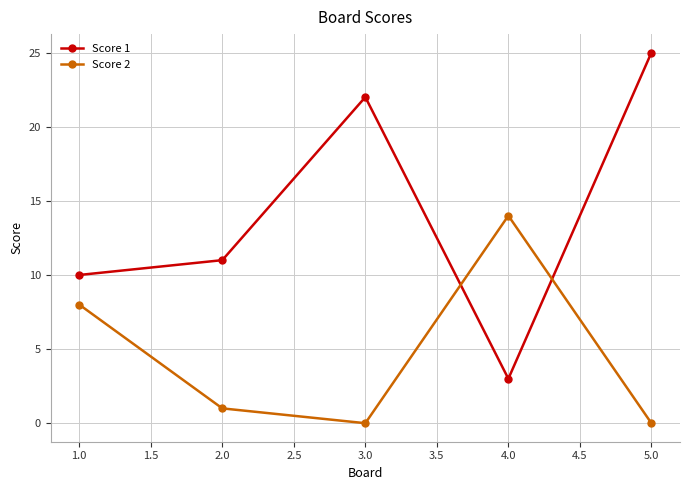

True or false: Score 1 has more than 2 points higher than both neighbors.

False